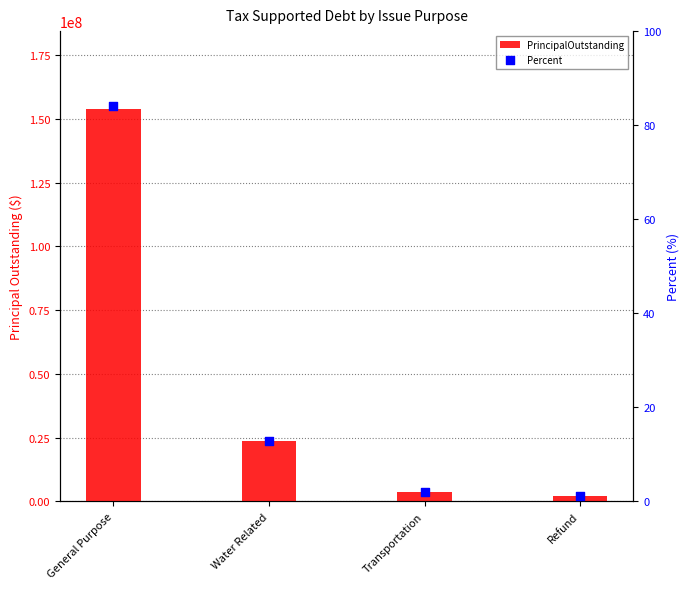

Is the value of PrincipalOutstanding at General Purpose greater than the value of Percent at General Purpose?

Yes